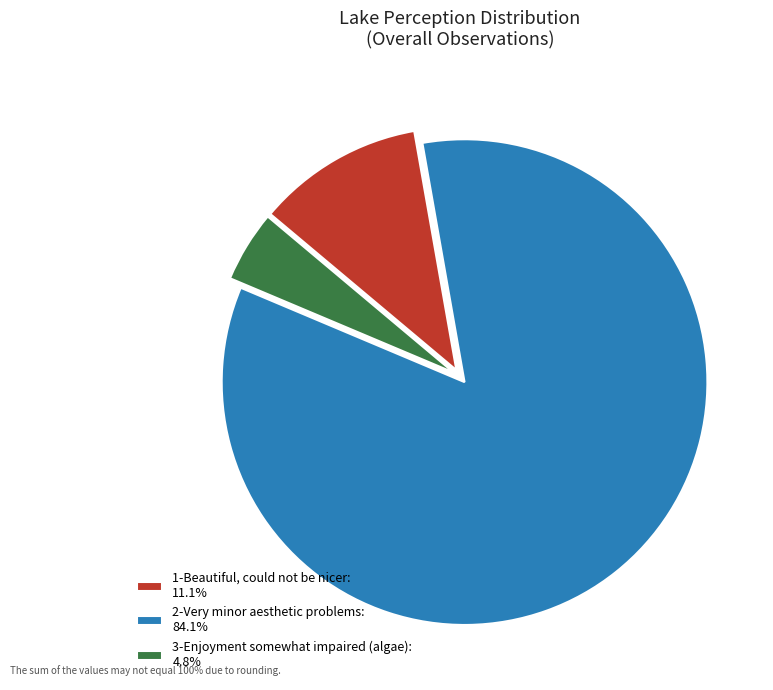

Do 2-Very minor aesthetic problems: 84.1% and 1-Beautiful, could not be nicer: 11.1% together represent more than half of the pie?

Yes